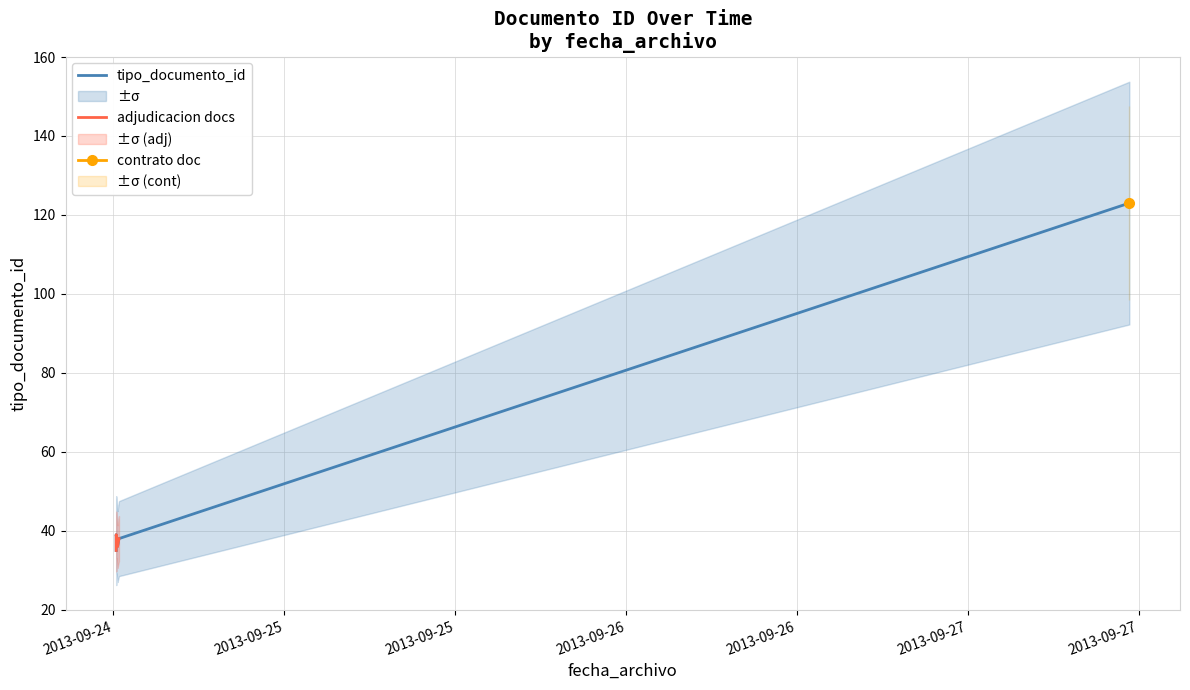

What is the change in value from 2013-09-24 12:11:28 to 2013-09-27 11:20:33?

+88